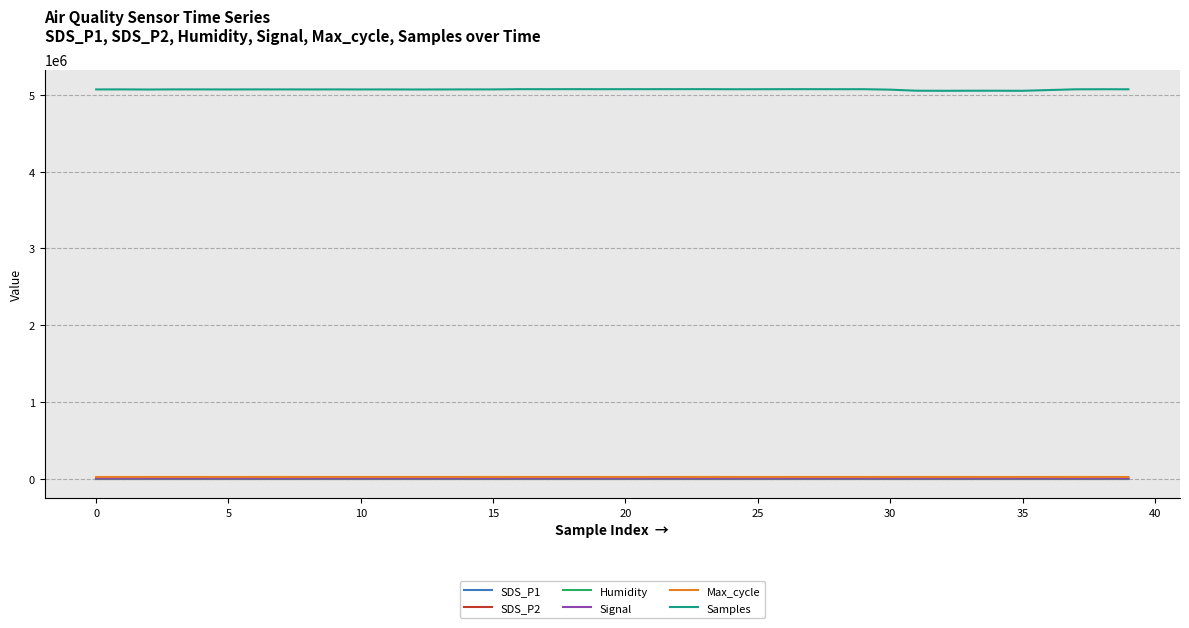

At how many categories does at least one series exceed 1245833?

40